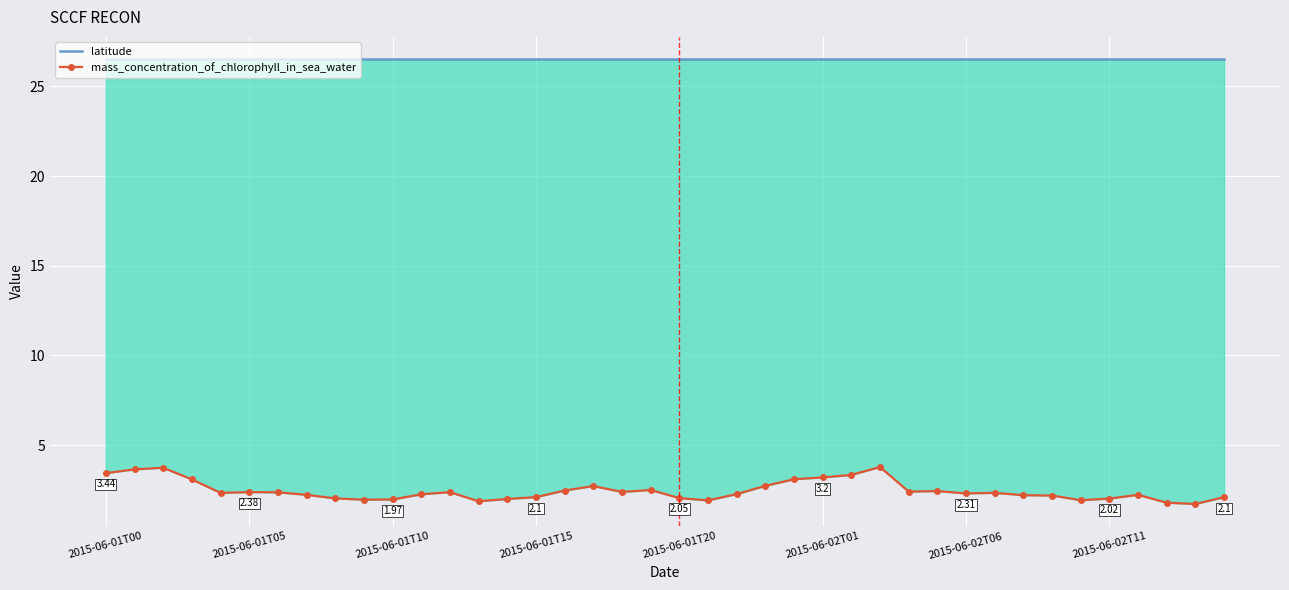

What value does the mass_concentration_of_chlorophyll_in_sea_water series have at 2015-06-01T00?

3.4